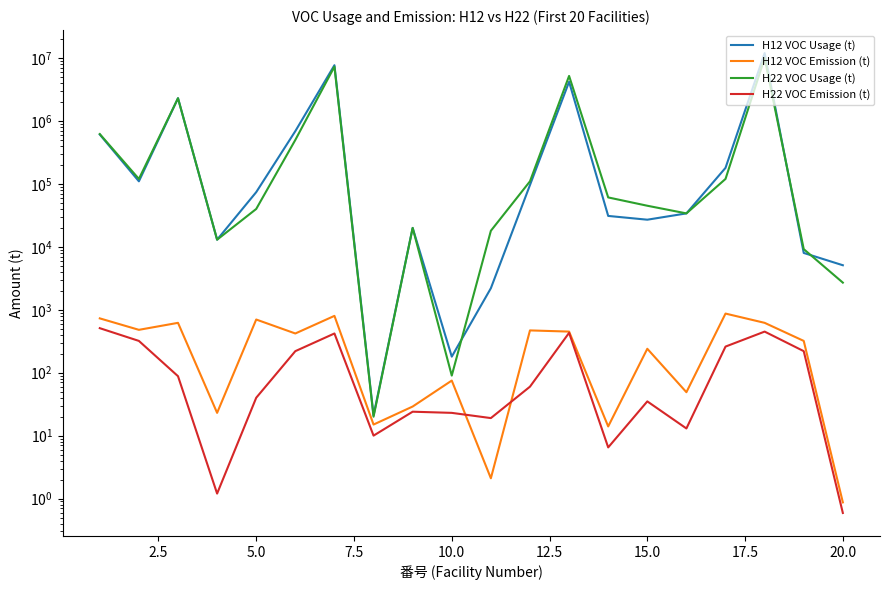

What is the average value of the H22 VOC Emission (t) series?

157.5